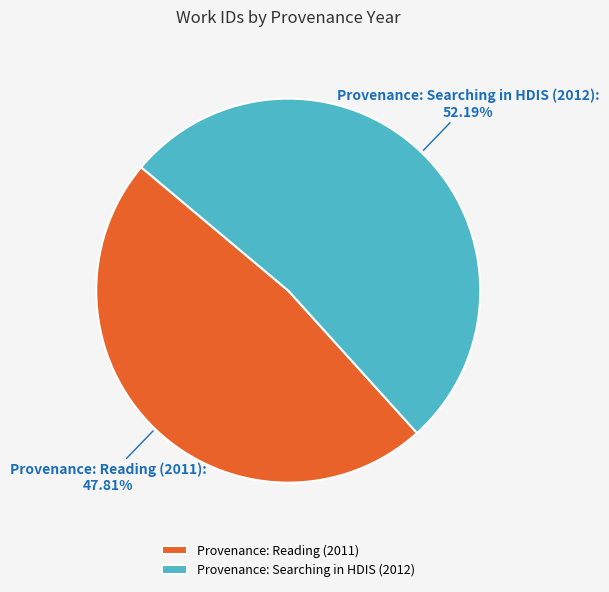

Approximately how many times larger is the value at Provenance: Searching in HDIS (2012) compared to Provenance: Reading (2011)?

1.1